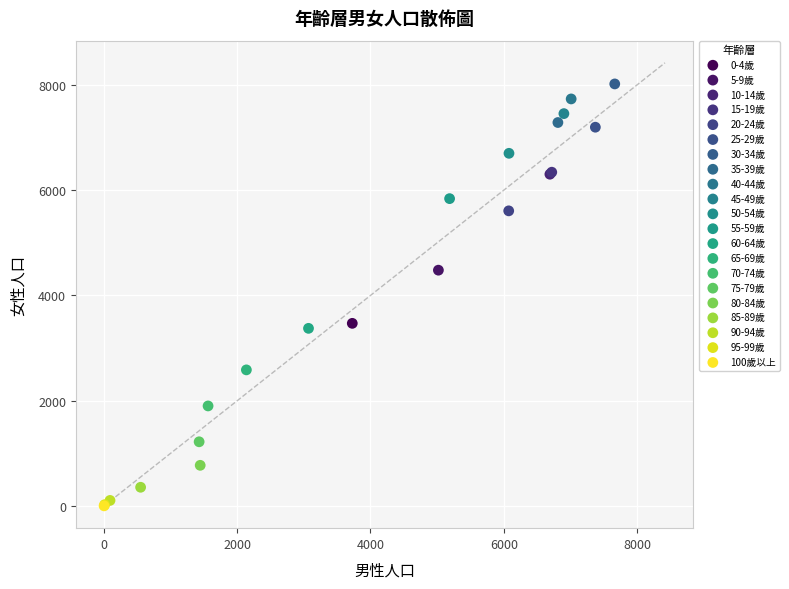

Which series contains the highest Y value?

30-34歲